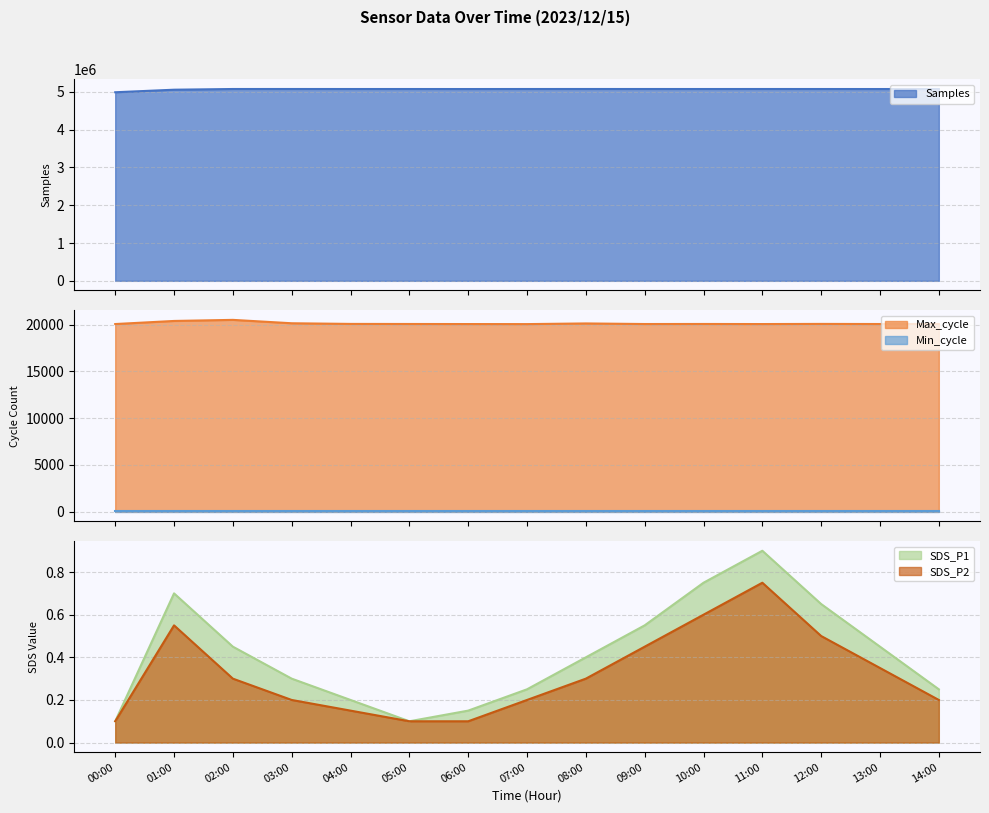

At which label does SDS_P1 reach its peak?

11:00